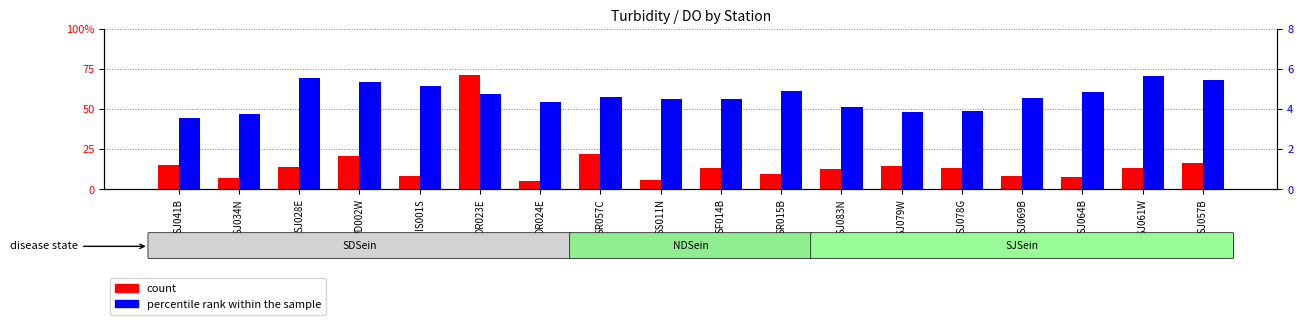

What is the spread (max minus min) of values at SS011N?

3.8